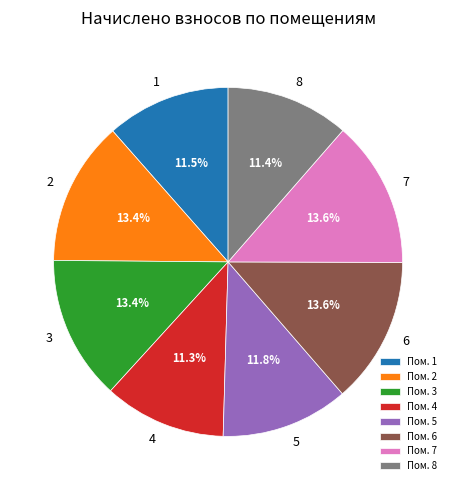

Combined, what portion of the pie is 3 and 5?

25.2%